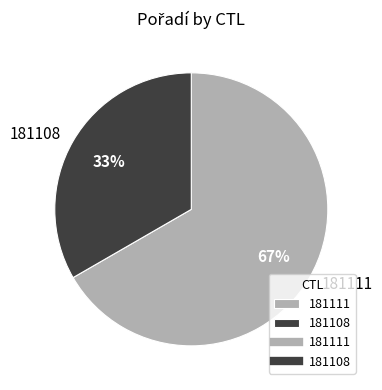

Which has a higher value, 181111 or 181108?

181111